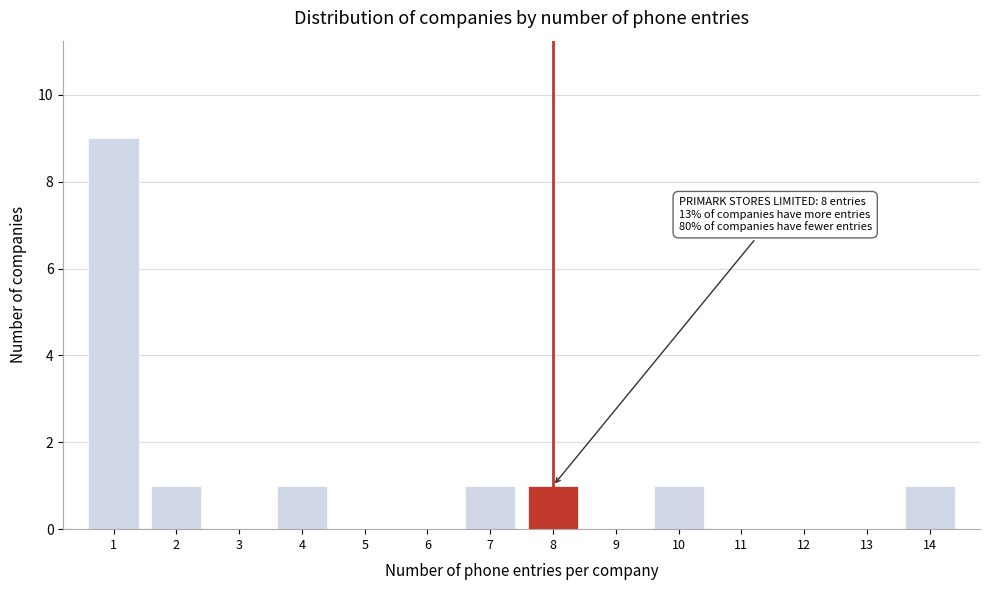

Over which range of the x-axis is the bar tallest?

0.5 to 1.5